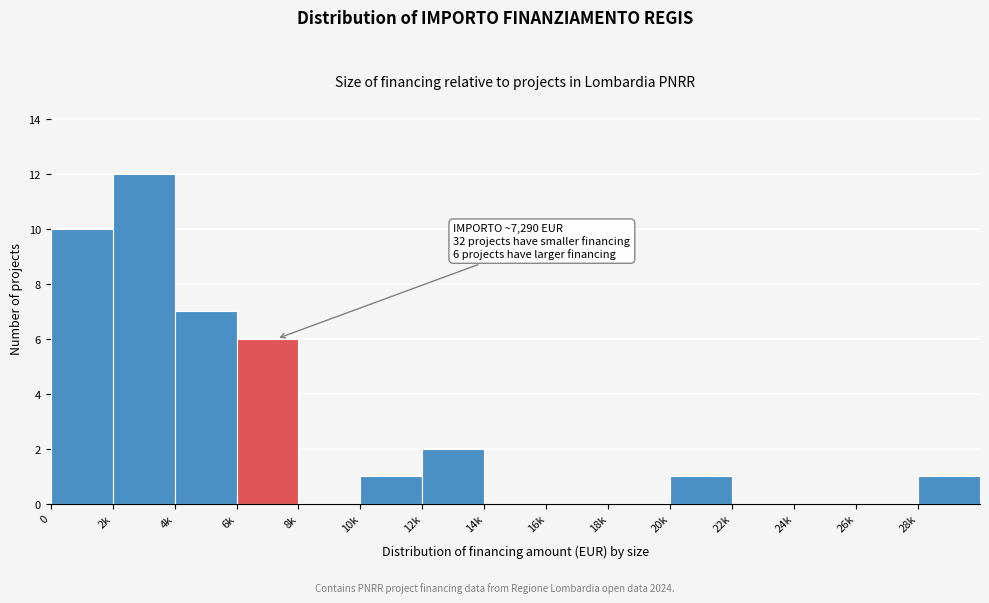

Reading left to right, what are all the values shown in this chart?

0=10	2k=12	4k=7	6k=6	8k=0	10k=1	12k=2	14k=0	16k=0	18k=0	20k=1	22k=0	24k=0	26k=0	28k=1